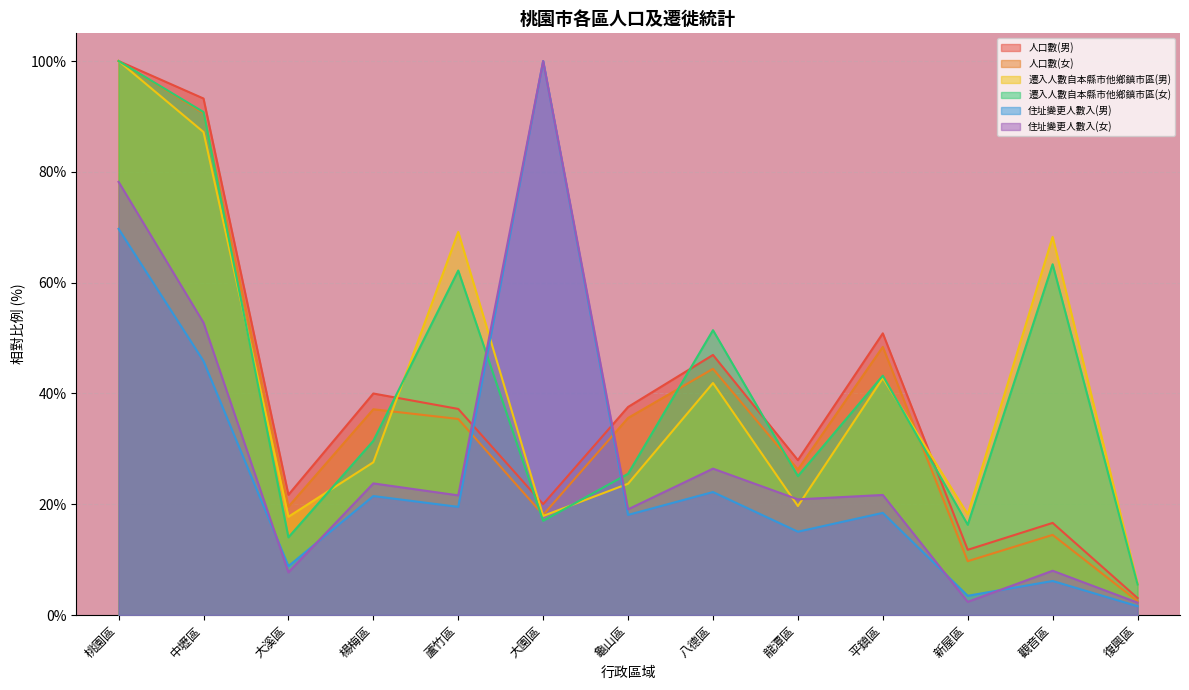

Does the chart display data point markers on the line(s)?

No